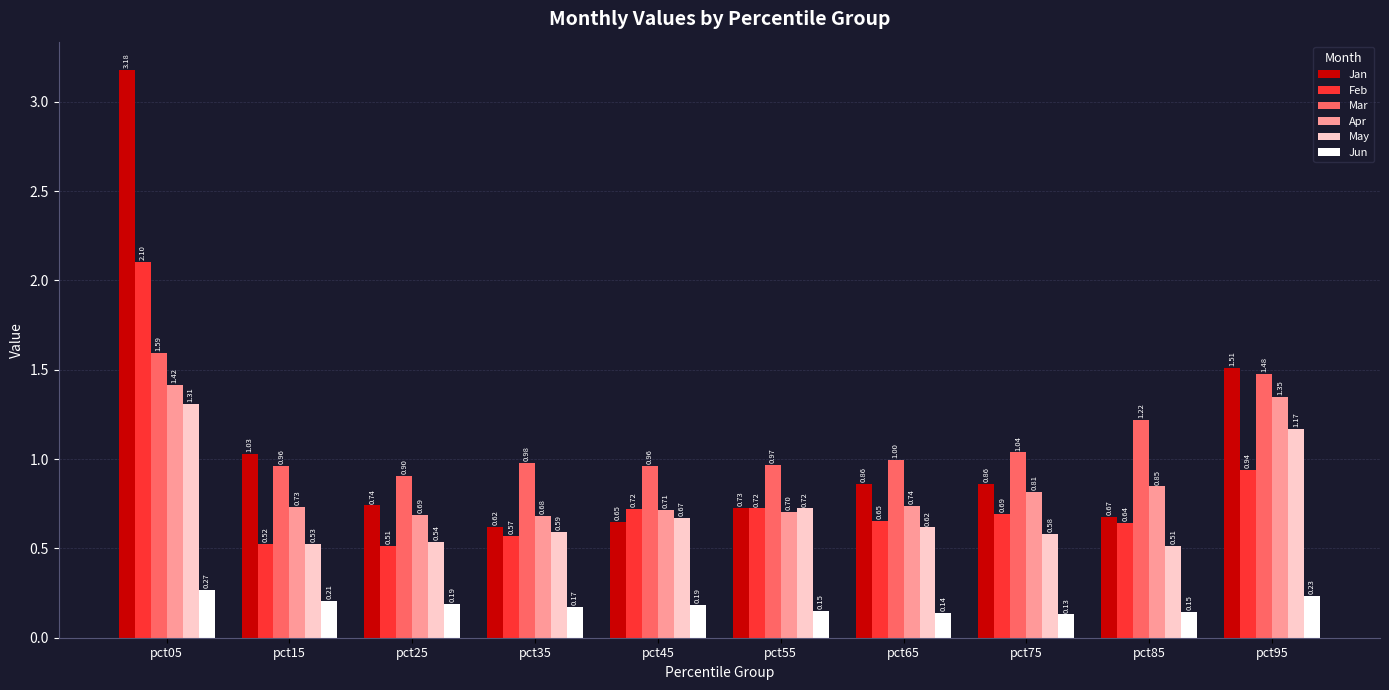

Which series has the largest total across all categories?

Mar